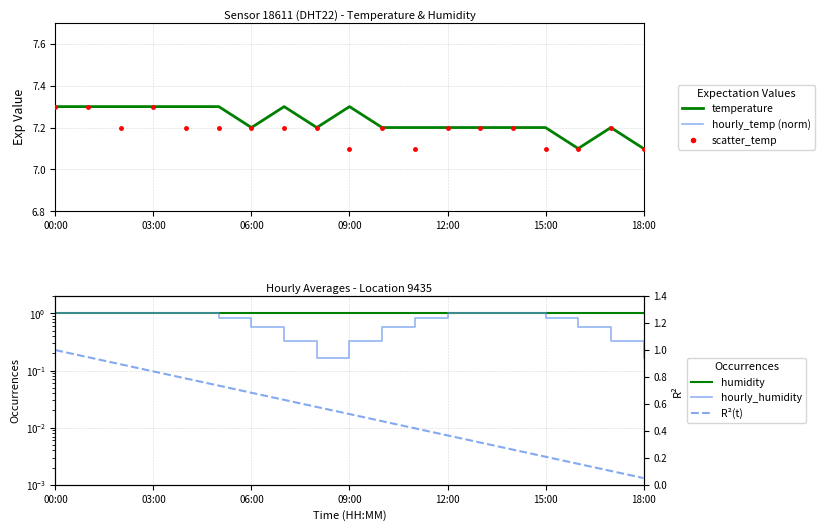

Which series has the largest Y range (max minus min)?

R²(t)